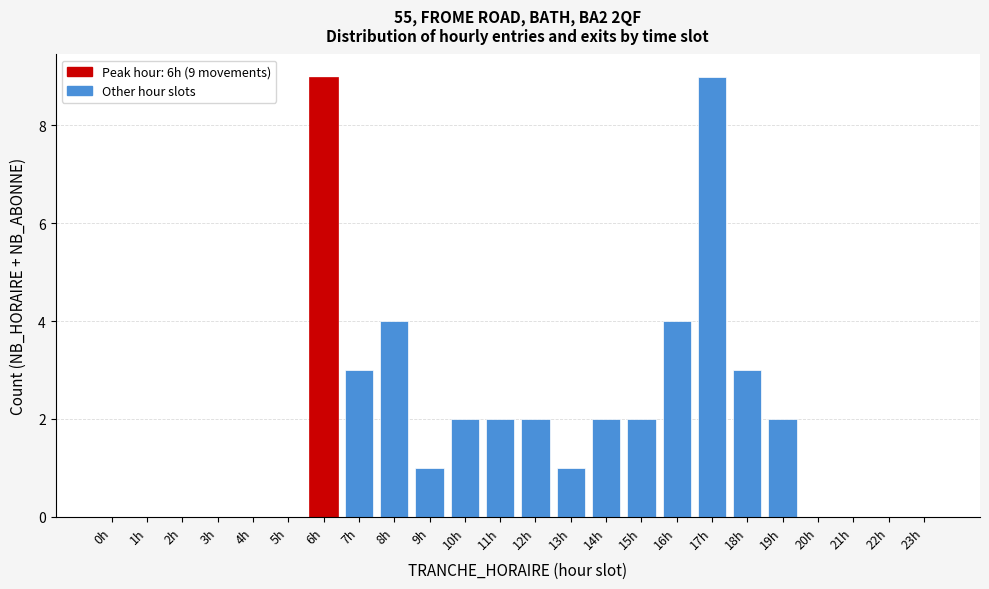

Reading left to right, transcribe all the data shown in this chart.

0h=0	1h=0	2h=0	3h=0	4h=0	5h=0	6h=9	7h=3	8h=4	9h=1	10h=2	11h=2	12h=2	13h=1	14h=2	15h=2	16h=4	17h=9	18h=3	19h=2	20h=0	21h=0	22h=0	23h=0